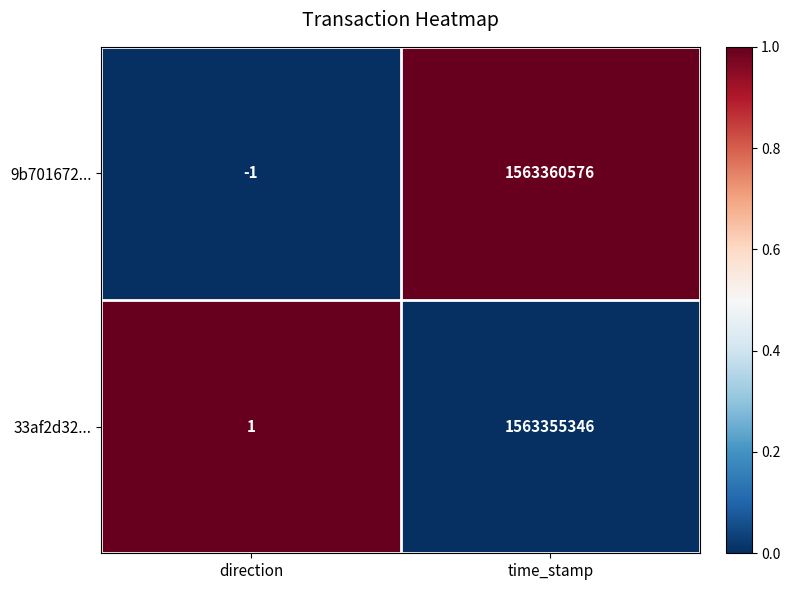

How many series are shown in this chart?

2